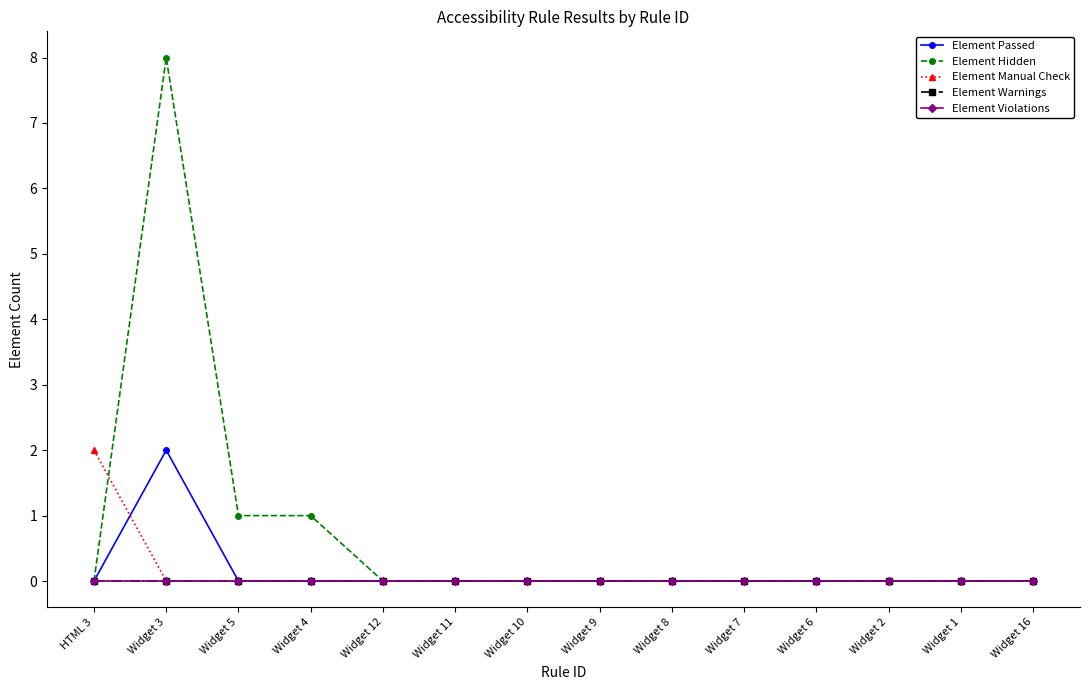

Does the chart have visible grid lines?

No